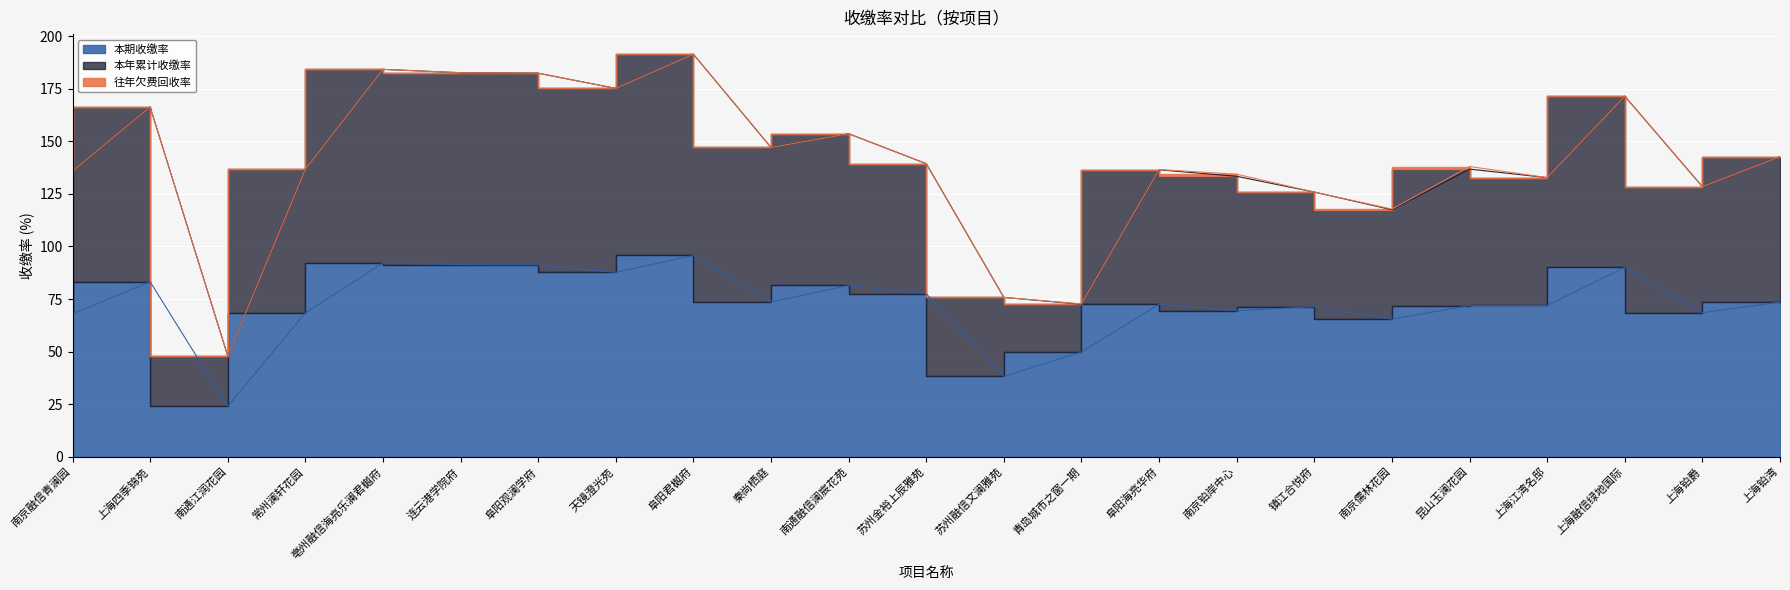

Is it true that 本期收缴率 equals 121.1 at 上海铂湾?

False